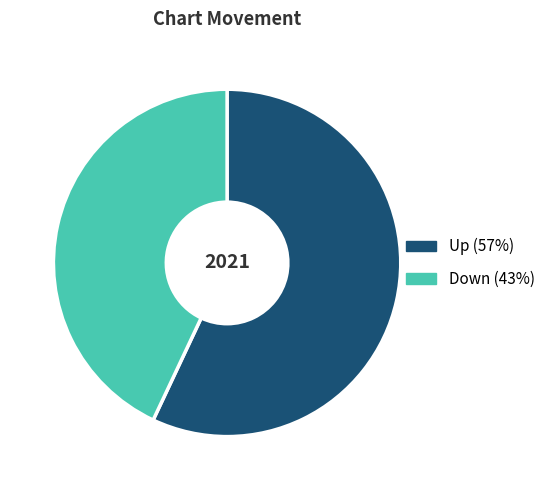

Is there any slice that represents more than half of the pie?

Yes